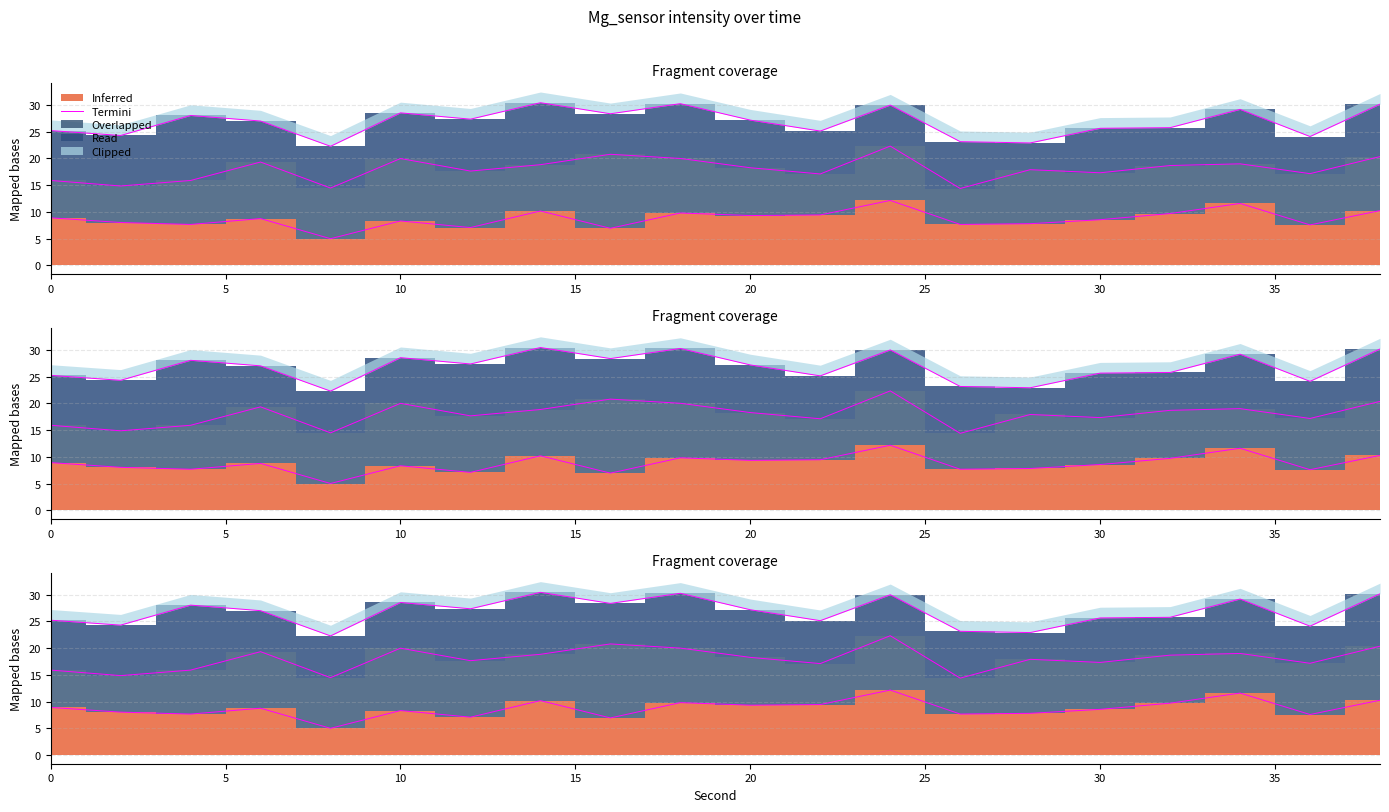

What is the maximum value shown in the chart?

12.2